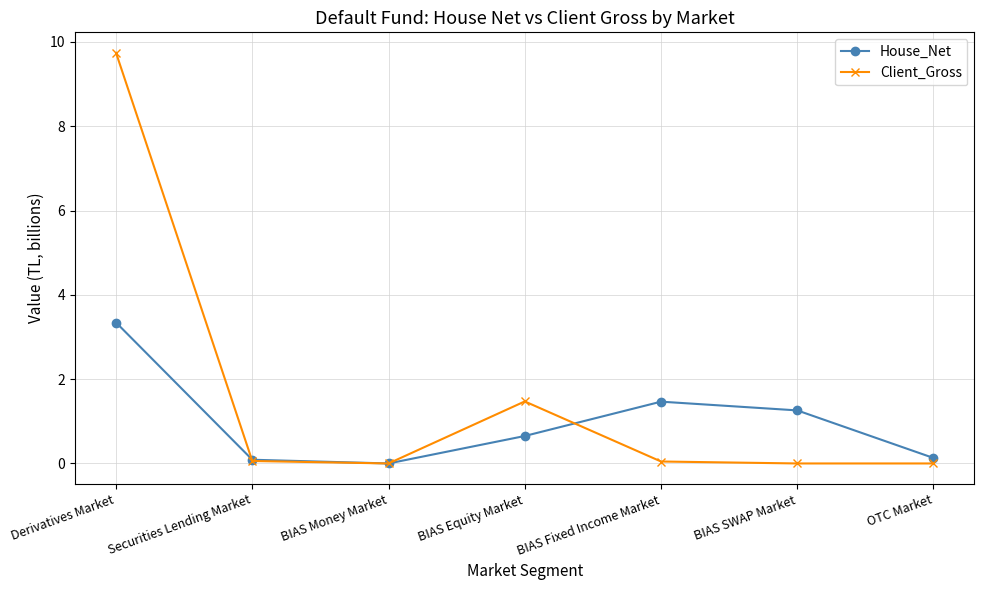

How many values in House_Net are above zero?

6